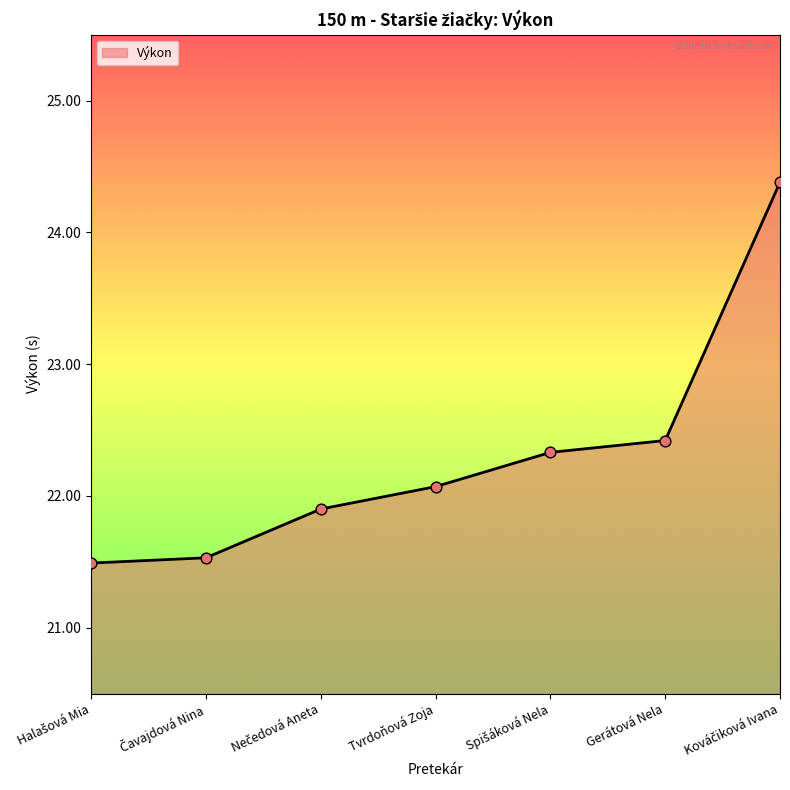

What is the minimum value shown in the chart?

21.5